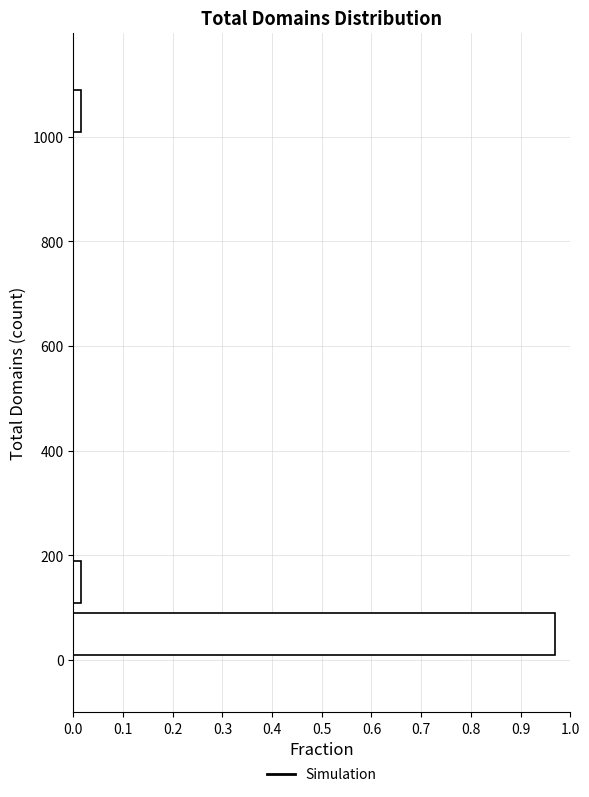

Reading bottom to top, transcribe this chart: for each bar, give the range it covers on the y-axis and its length. Neither the bar edges nor the lengths are printed on the chart, so give them approximately, as read against the axes.

0 to 100: 0.97
100 to 200: 0.01
200 to 300: 0
300 to 400: 0
400 to 500: 0
500 to 600: 0
600 to 700: 0
700 to 800: 0
800 to 900: 0
900 to 1000: 0
1000 to 1100: 0.01